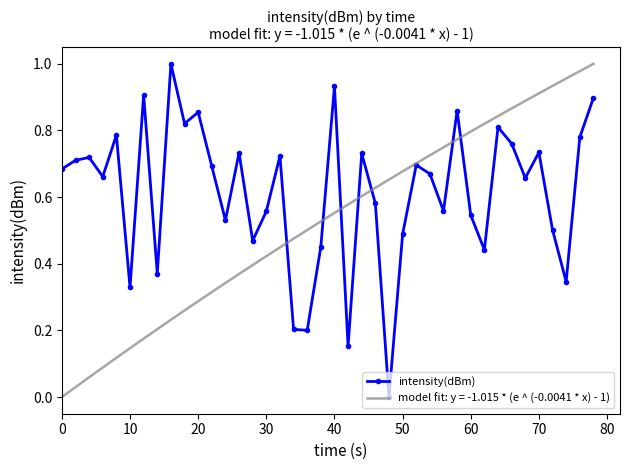

Is it true that intensity(dBm) equals 0.8 at 50?

False